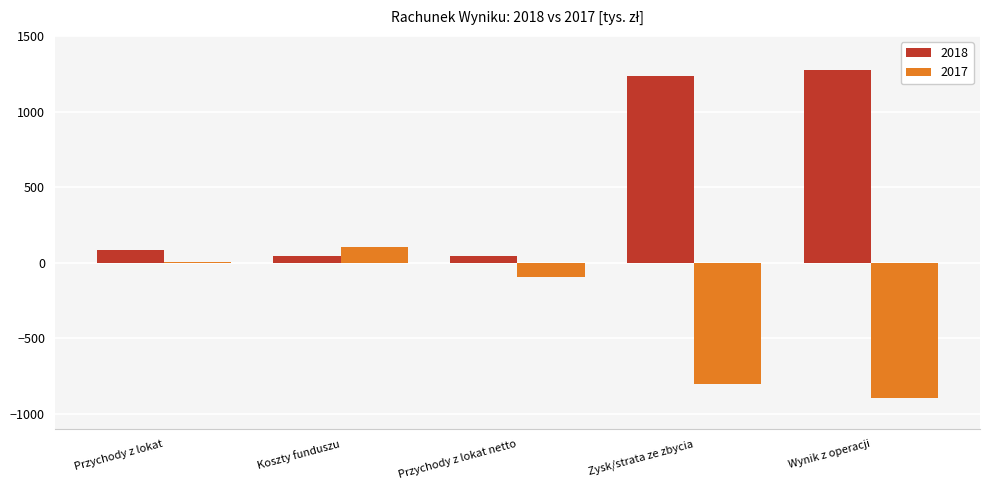

What is the difference between the 2018 values at Przychody z lokat netto and Przychody z lokat?

43